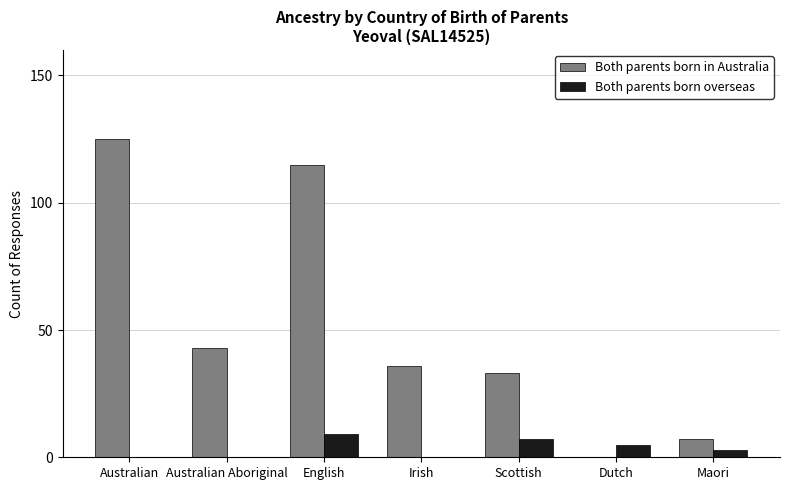

At which label does Both parents born overseas first exceed 3?

English